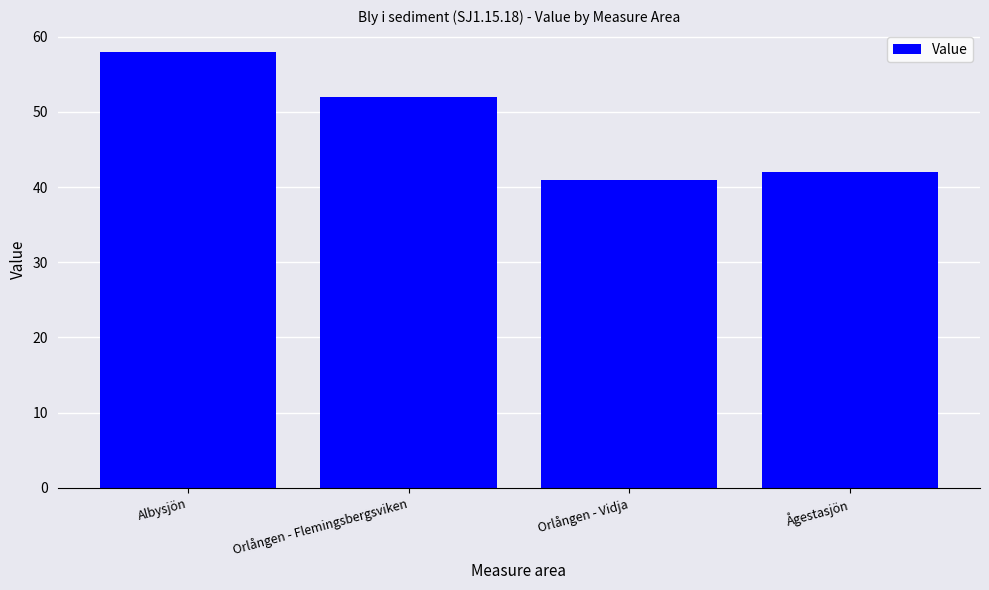

What is the greatest value displayed?

58